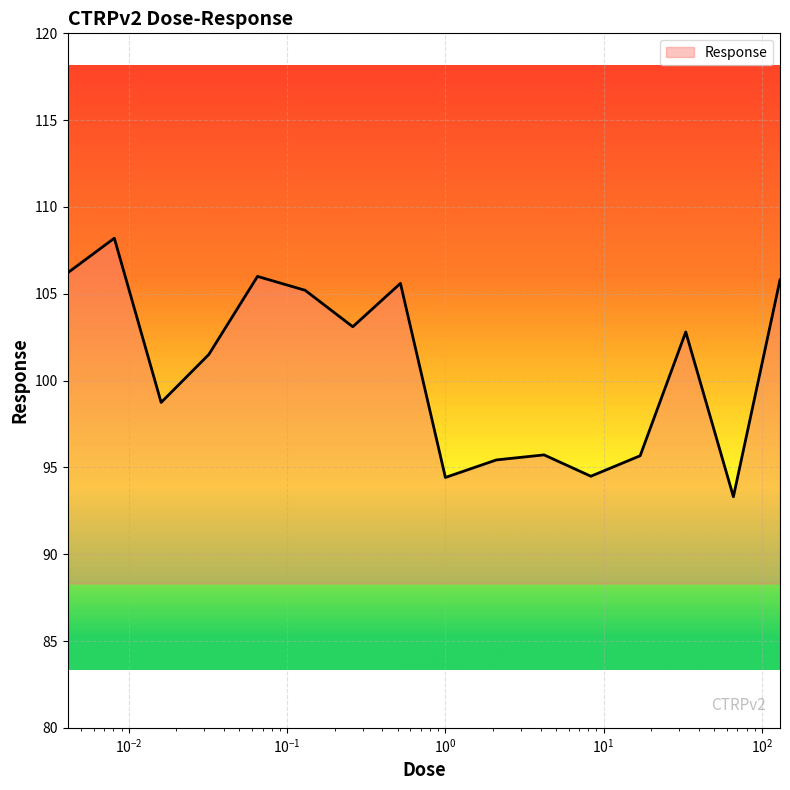

What is the minimum value shown in the chart?

93.3